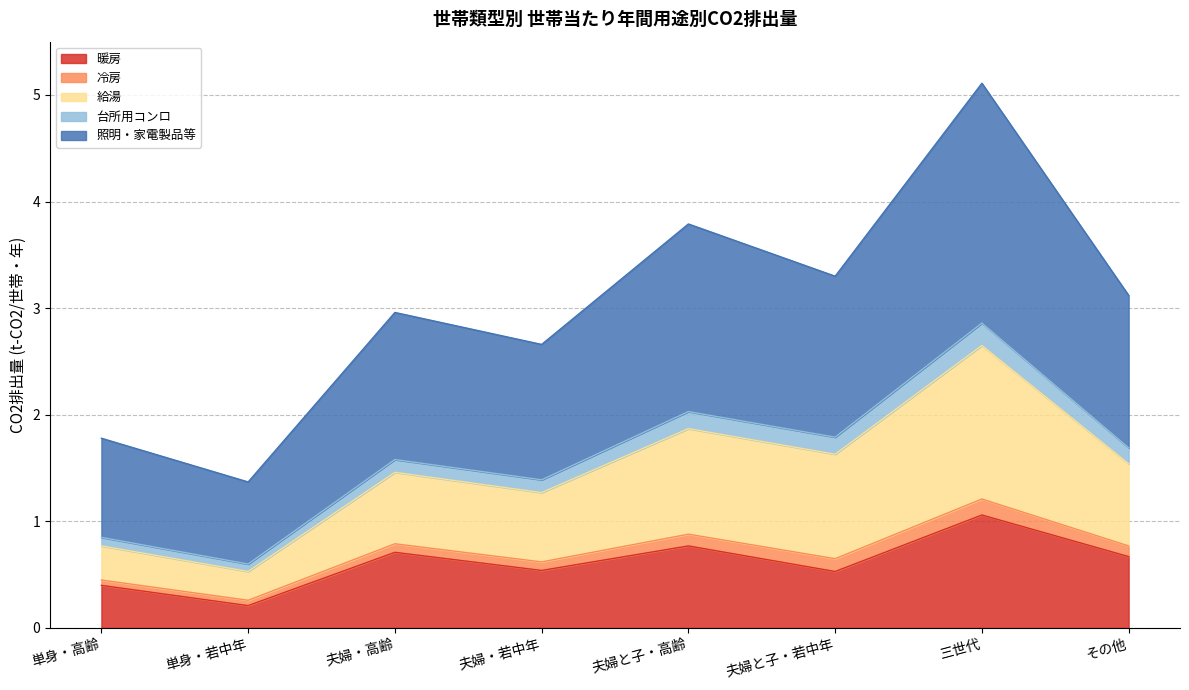

Which category has the lowest value in the 暖房 series?

単身・若中年